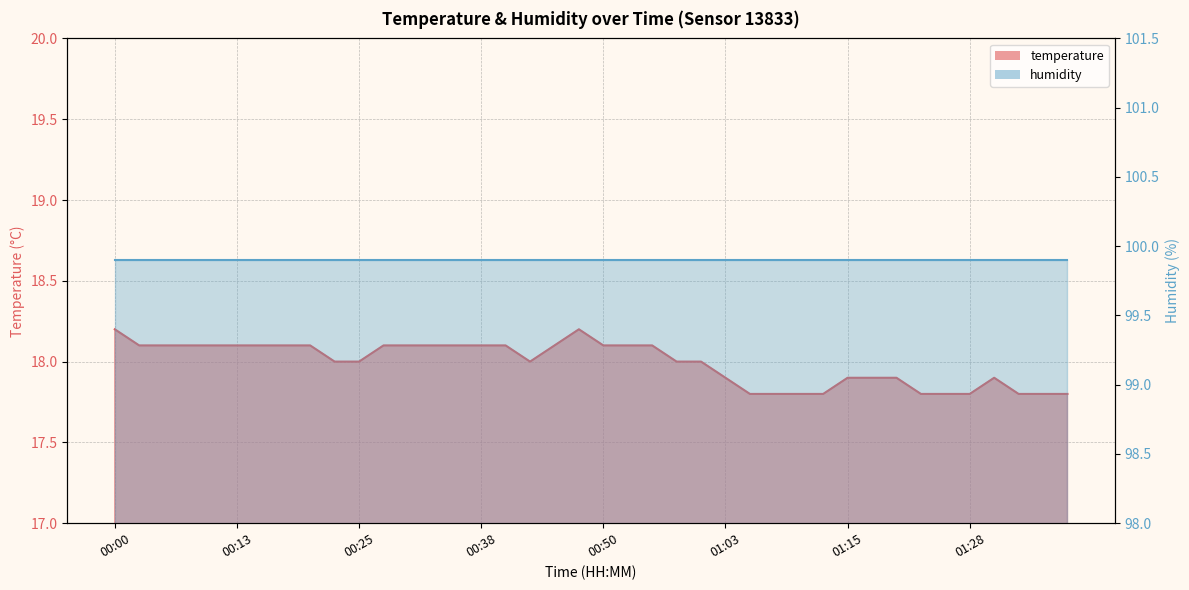

The chart shows a value of 18.0 at 01:00. True or false?

True